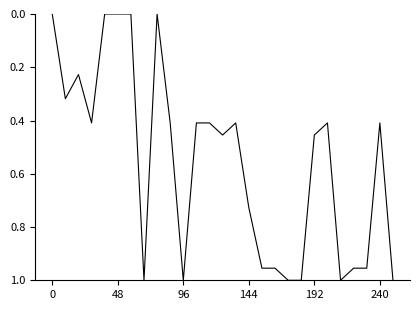

How many lines are shown in the chart?

1